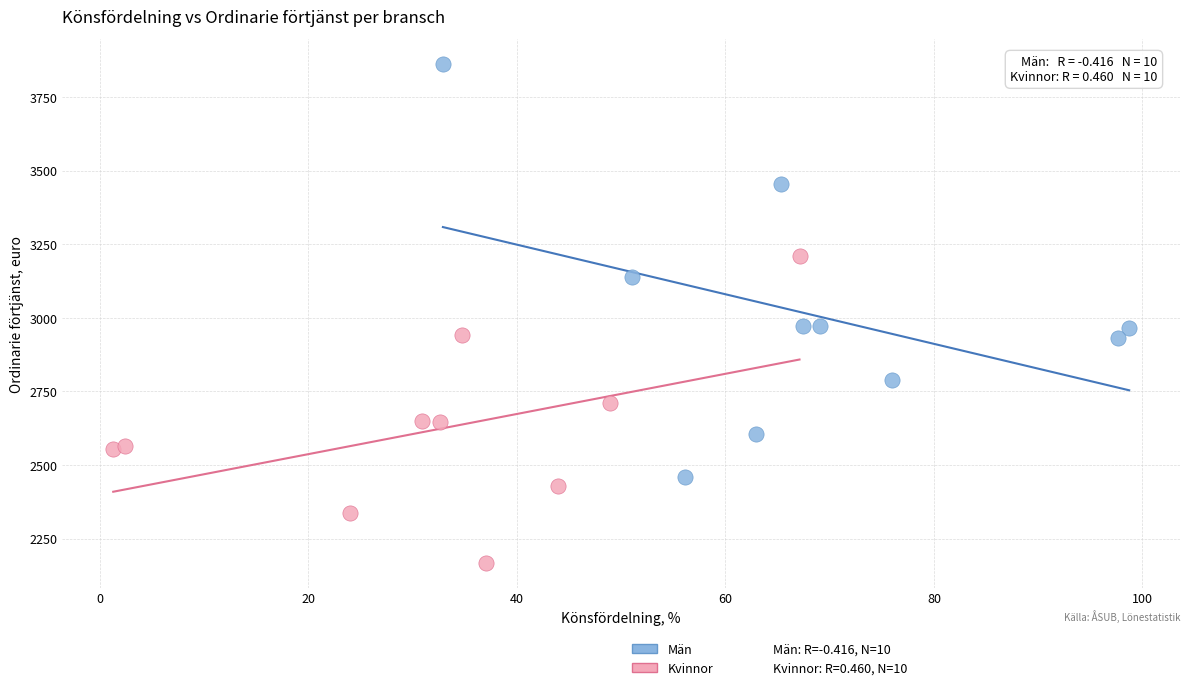

Which series contains the highest Y value?

Män